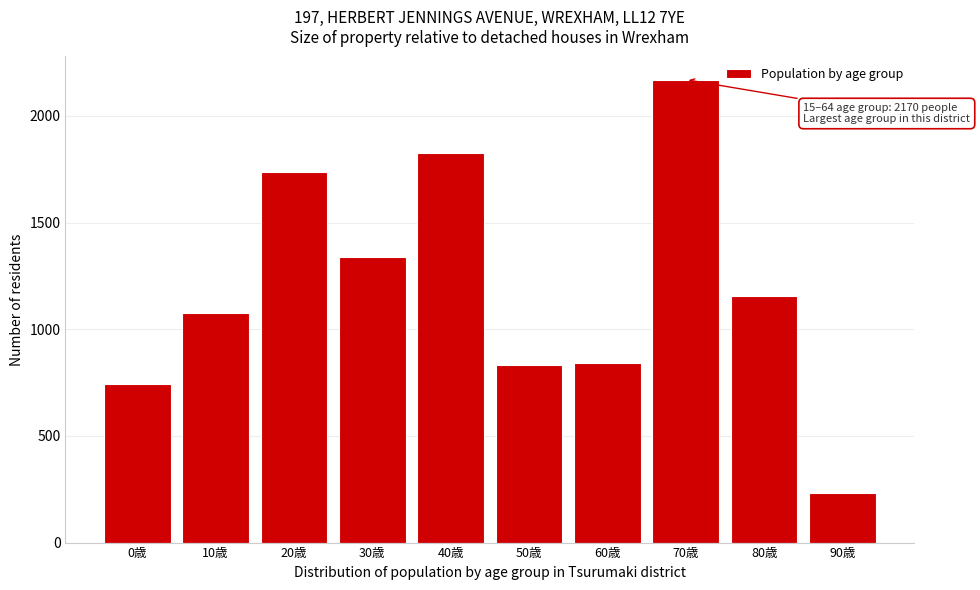

Reading left to right, transcribe all the data shown in this chart.

0歳=744	10歳=1074	20歳=1736	30歳=1338	40歳=1828	50歳=831	60歳=843	70歳=2170	80歳=1158	90歳=233